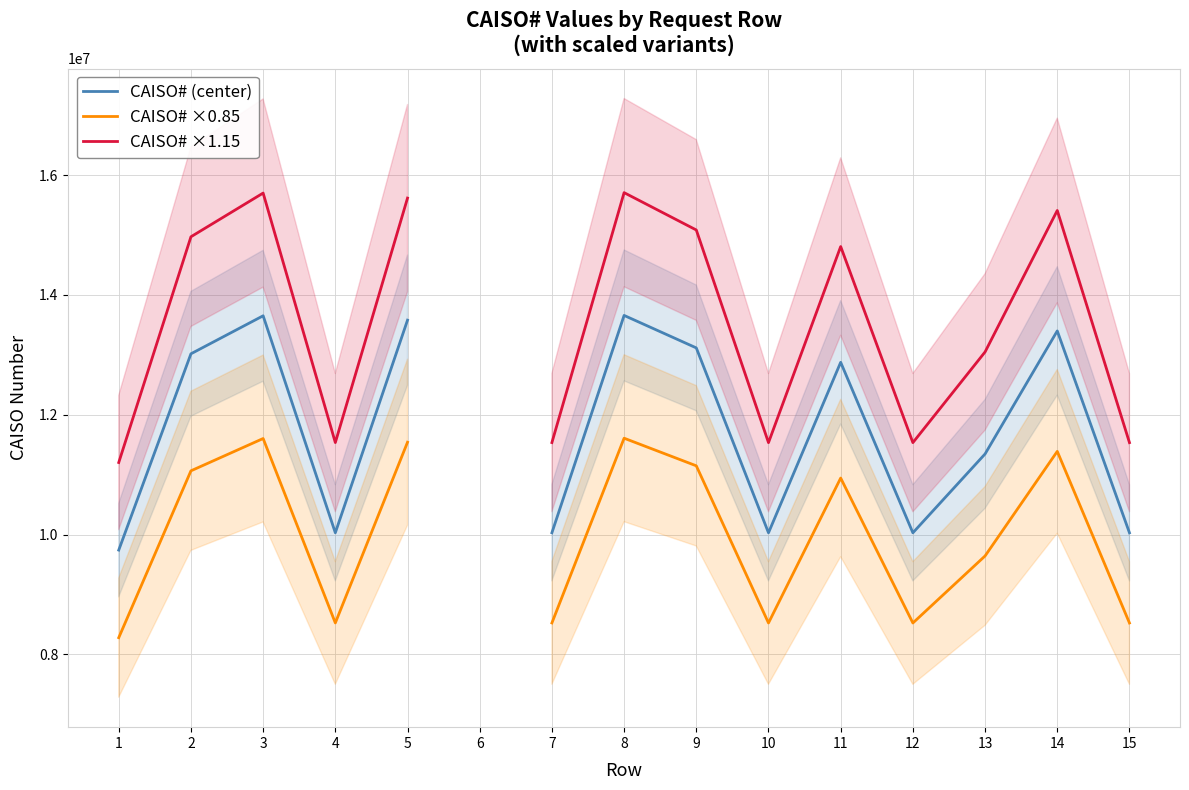

What is the lowest value of the CAISO# (center) series?

9741845.0